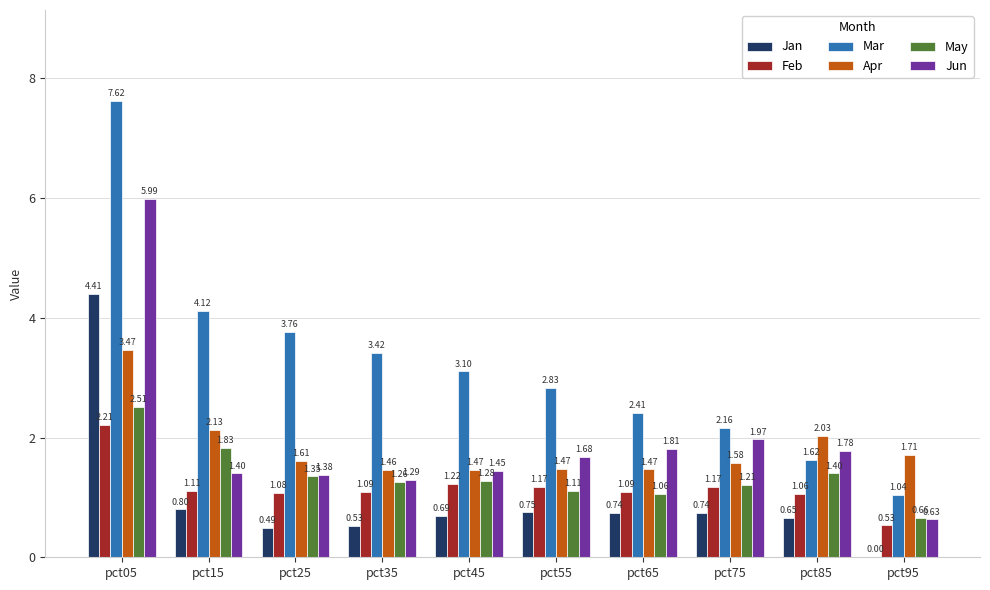

Count the number of data series in this chart.

6